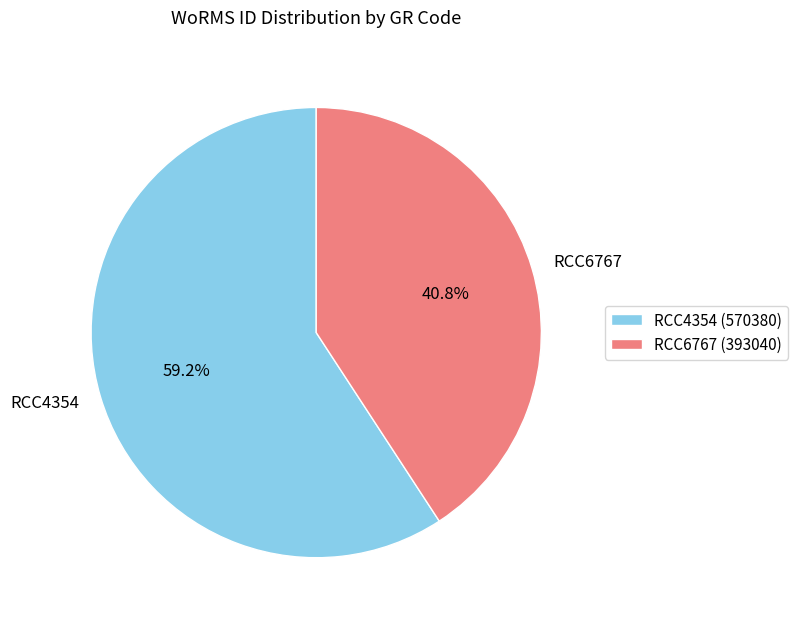

Between RCC4354 and RCC6767, which is larger?

RCC4354